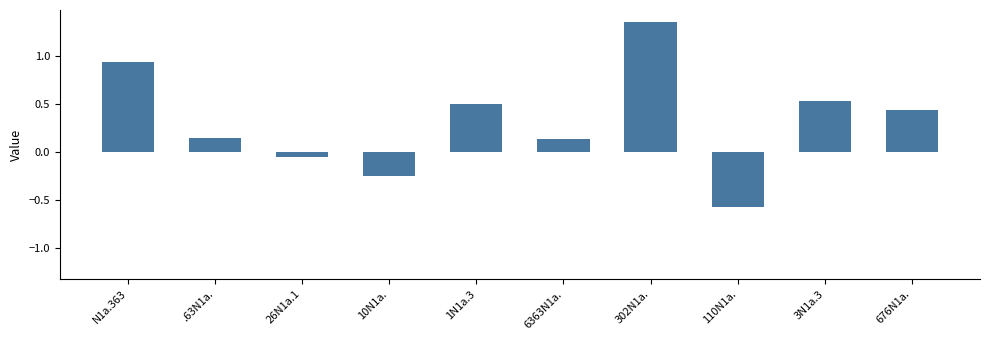

Count the number of data series in this chart.

1